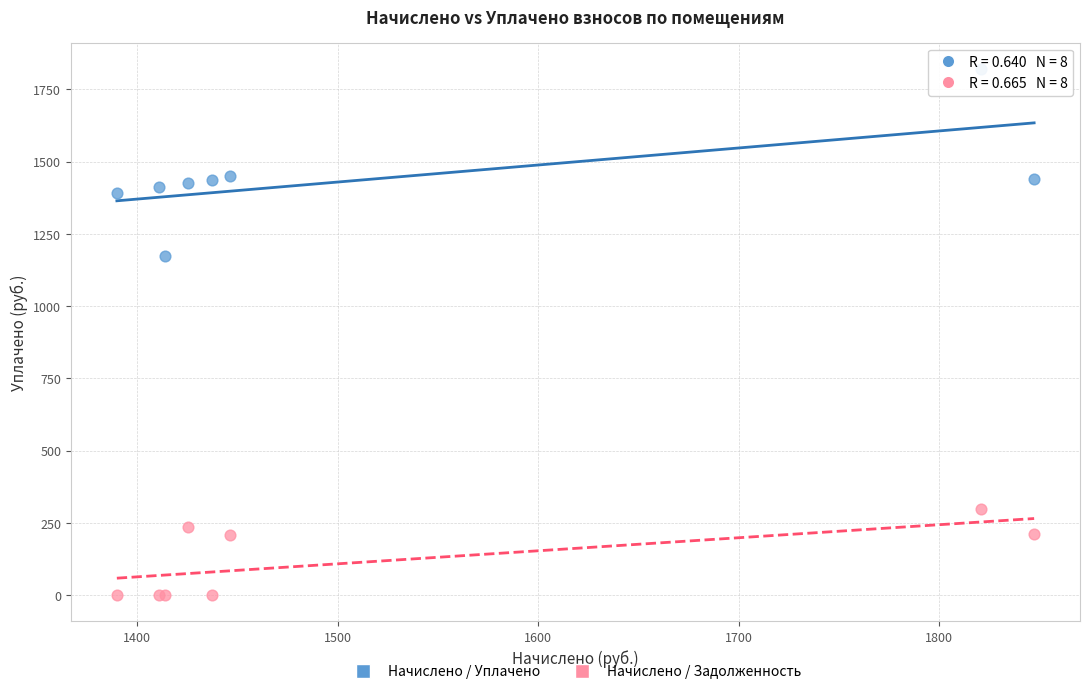

What is the X range (max minus min) for the scatter plot?

457.4